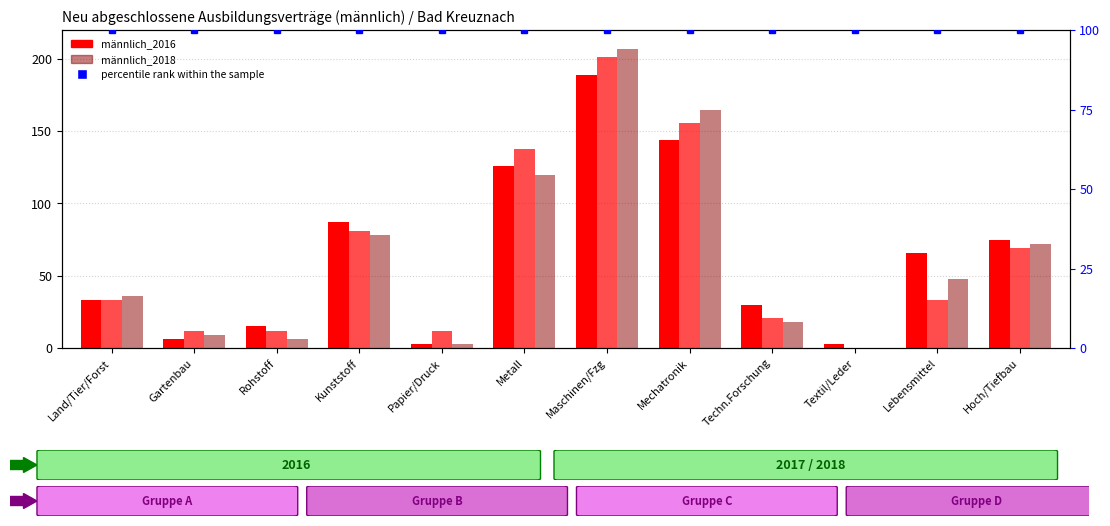

How many series are shown in this chart?

4